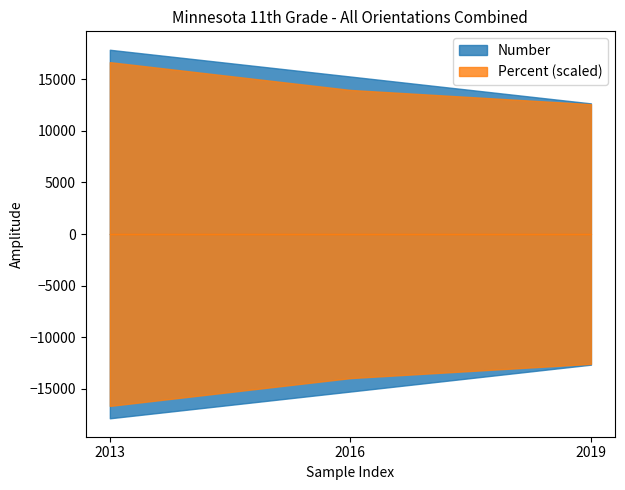

What is the value of the Number point at the 1st from the left?

17879.0